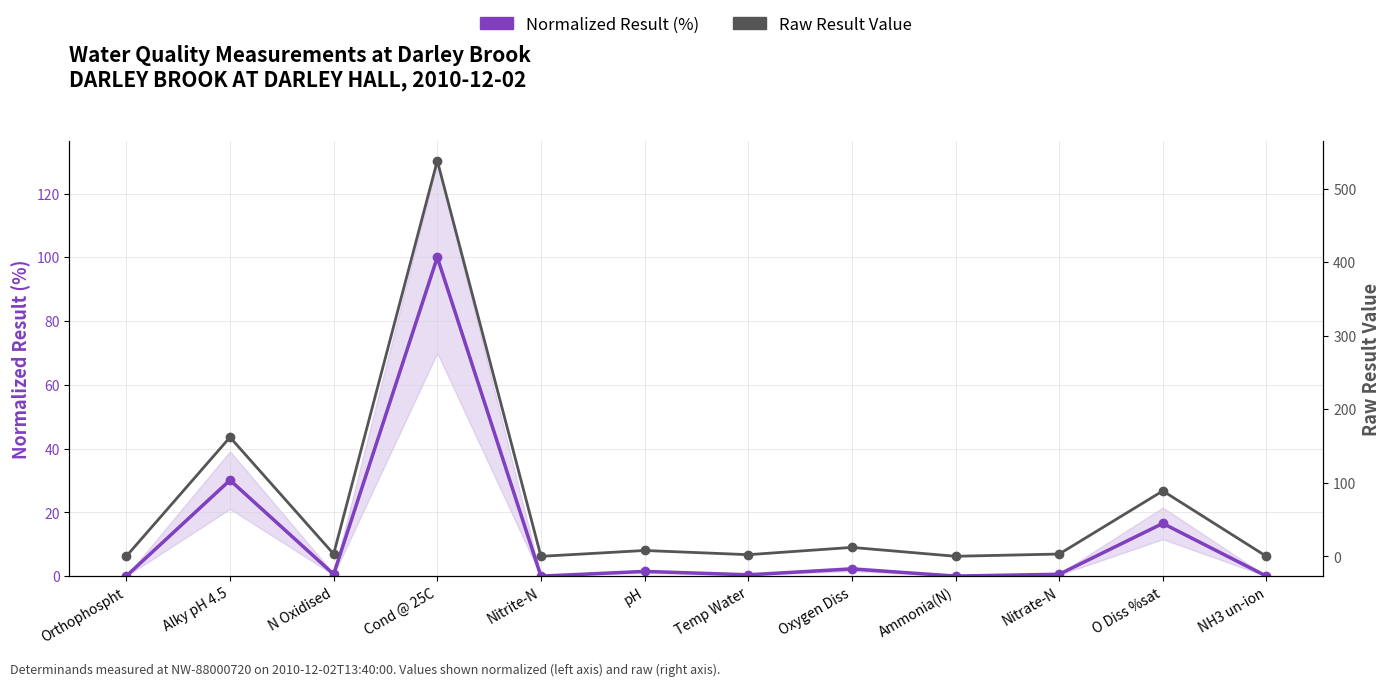

What are all the series names shown in the legend?

Normalized Result (%), Raw Result Value